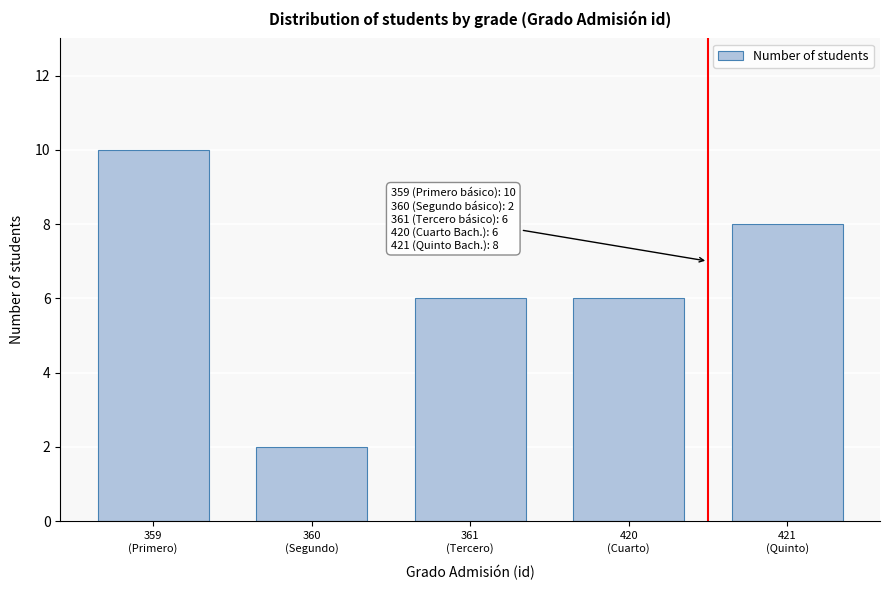

Reading left to right, extract all data points from this chart.

10	2	6	6	8